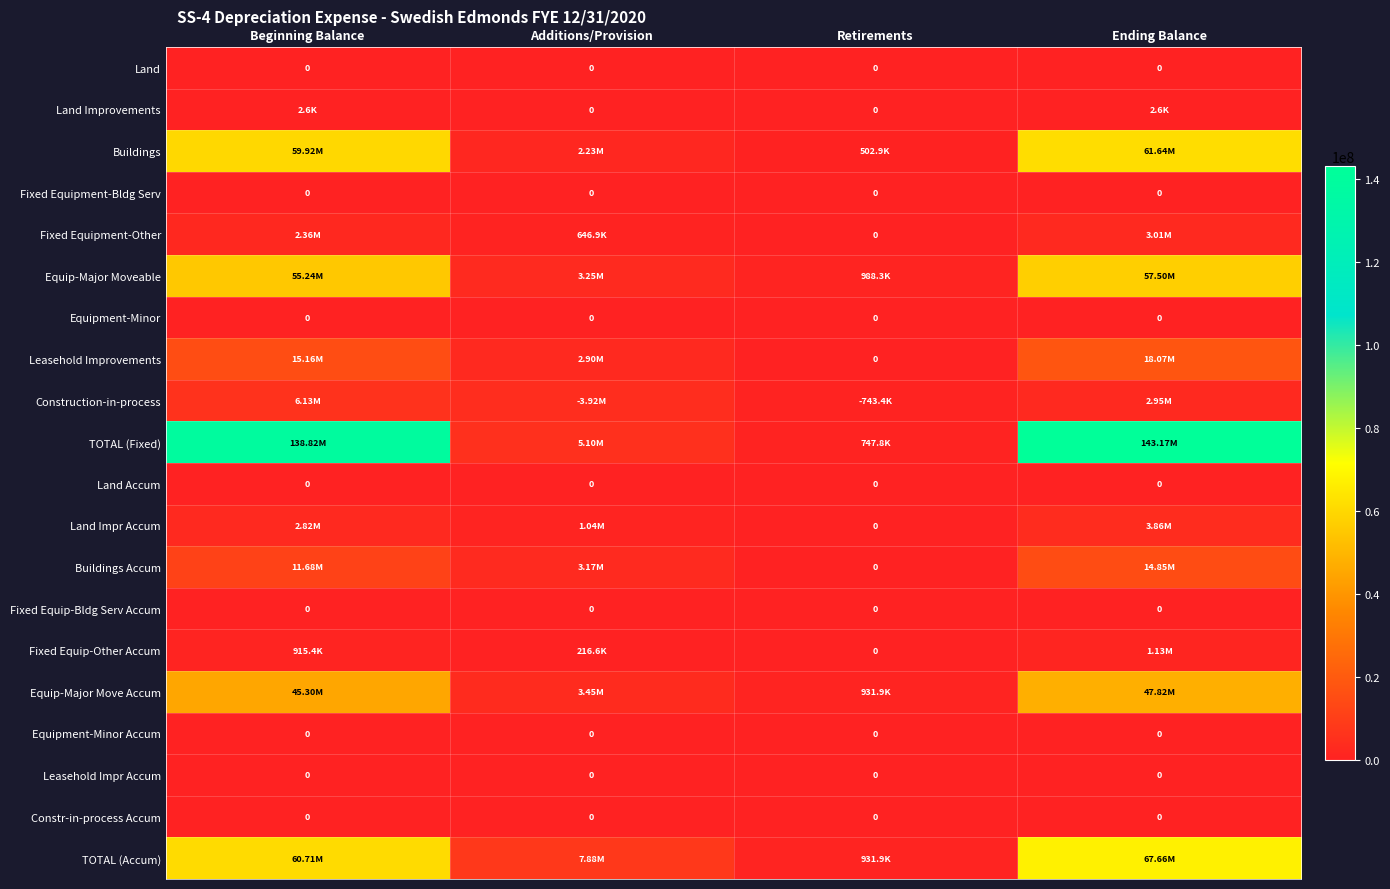

The value of Land Accum at Beginning Balance is 0.0. True or false?

True